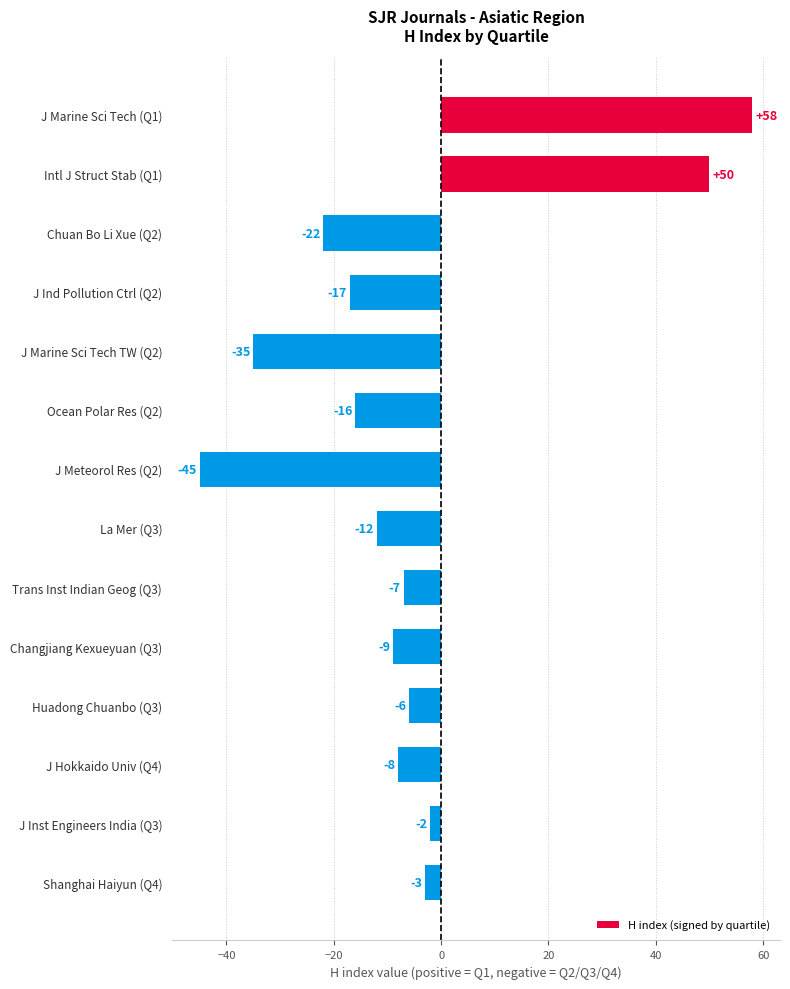

List the labels in order of value, smallest first.

J Meteorol Res (Q2), J Marine Sci Tech TW (Q2), Chuan Bo Li Xue (Q2), J Ind Pollution Ctrl (Q2), Ocean Polar Res (Q2), La Mer (Q3), Changjiang Kexueyuan (Q3), J Hokkaido Univ (Q4), Trans Inst Indian Geog (Q3), Huadong Chuanbo (Q3), Shanghai Haiyun (Q4), J Inst Engineers India (Q3), Intl J Struct Stab (Q1), J Marine Sci Tech (Q1)